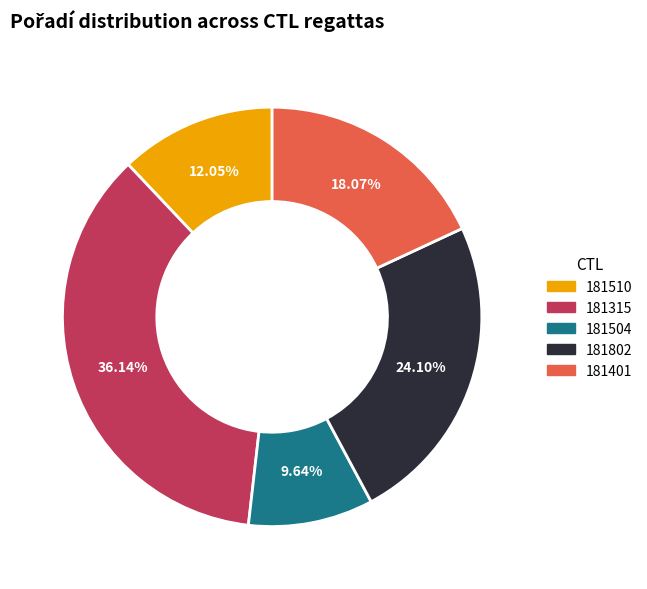

Which slice is the smallest?

181504